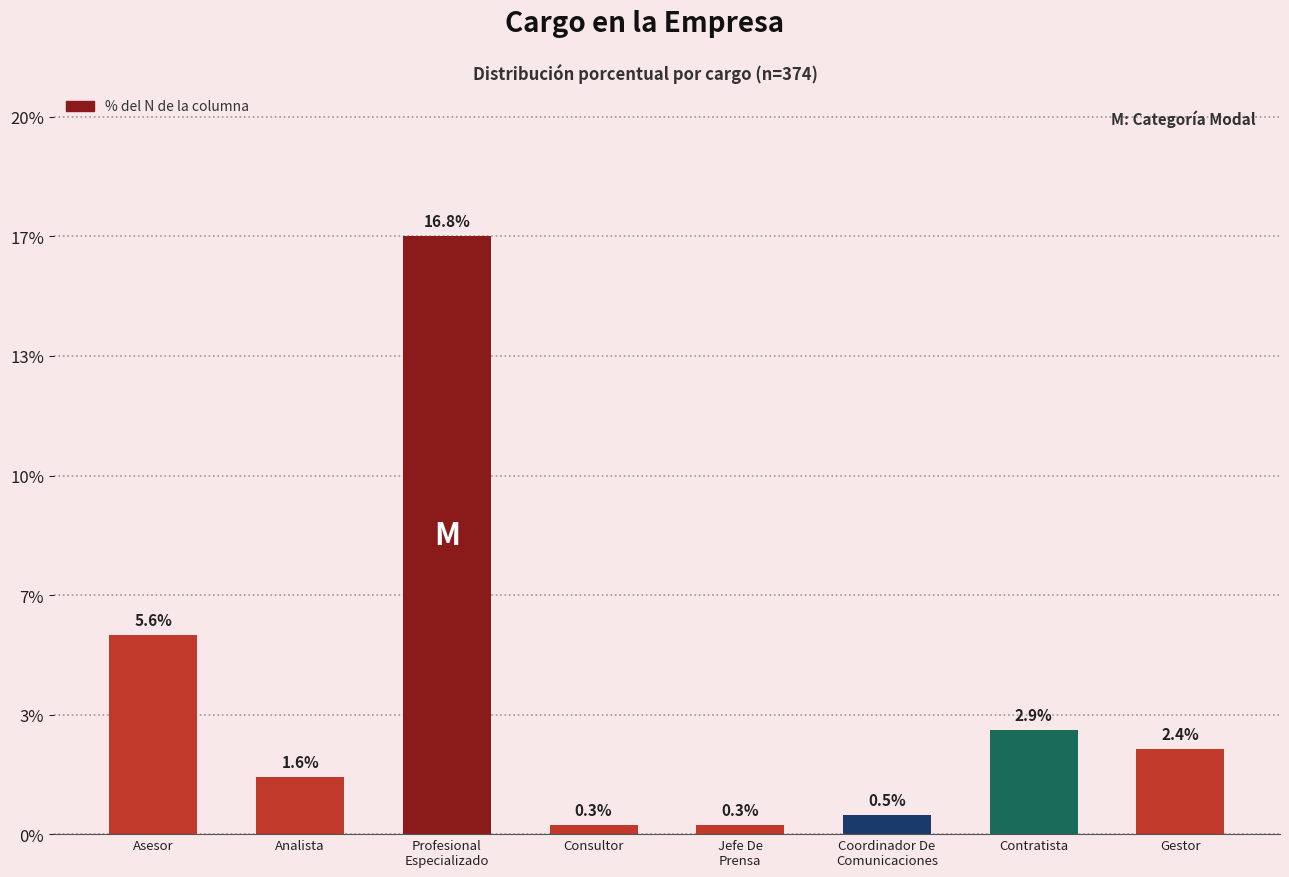

At which label is the value closest to 0?

Consultor